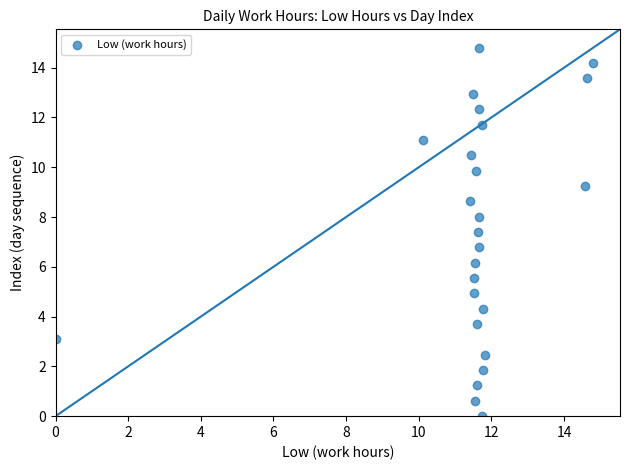

What is the range of Y values (max minus min)?

14.8